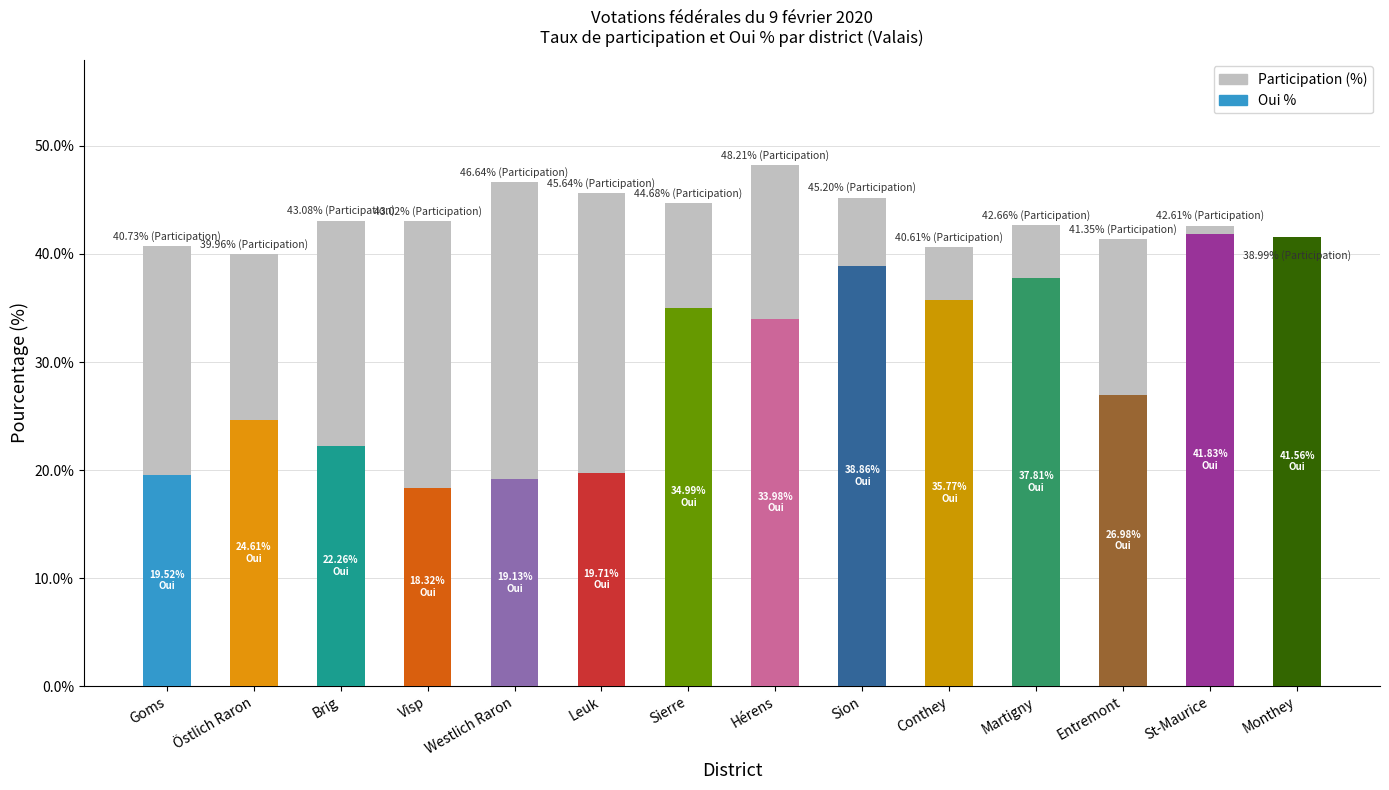

What is the value of the 6th bar from the left?

45.6